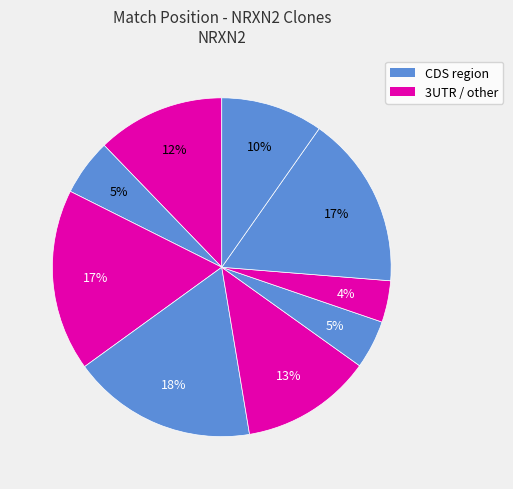

Is there a majority slice in this chart?

No